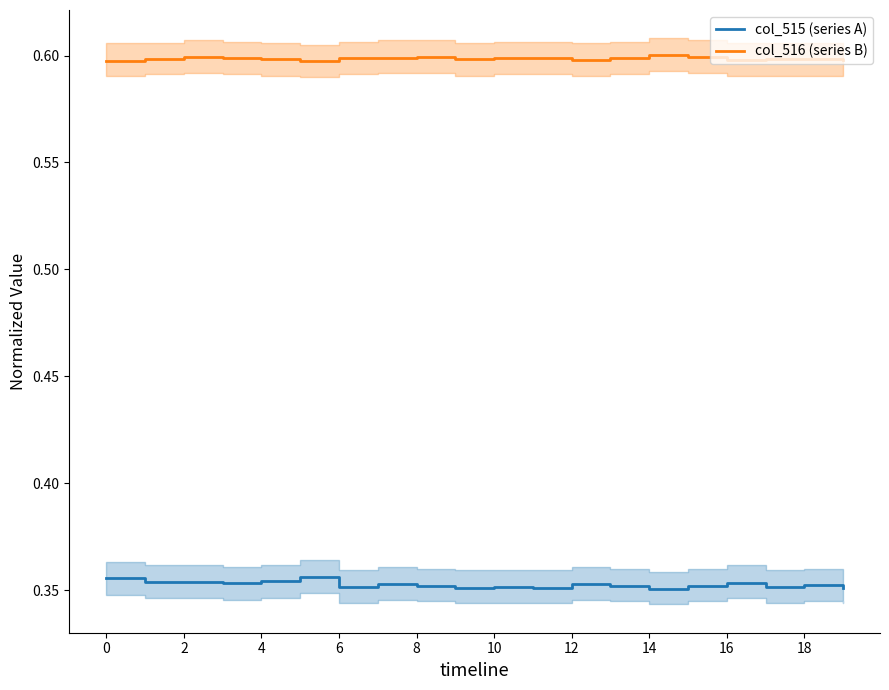

True or false: col_516 (series B) and col_515 (series A) cross at least once.

False